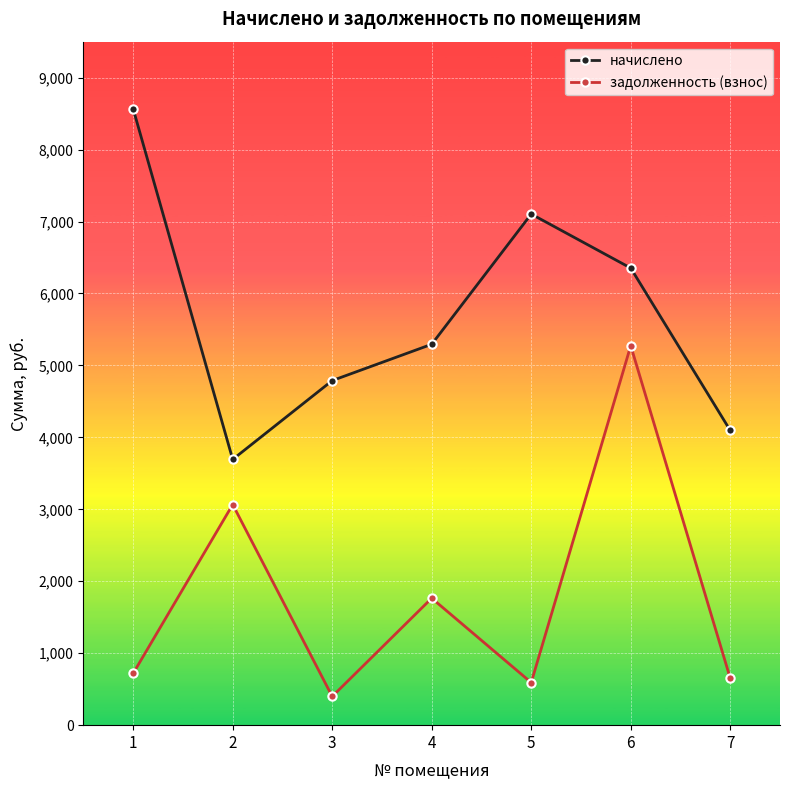

The задолженность (взнос) series shows 399.1 at 3. True or false?

True